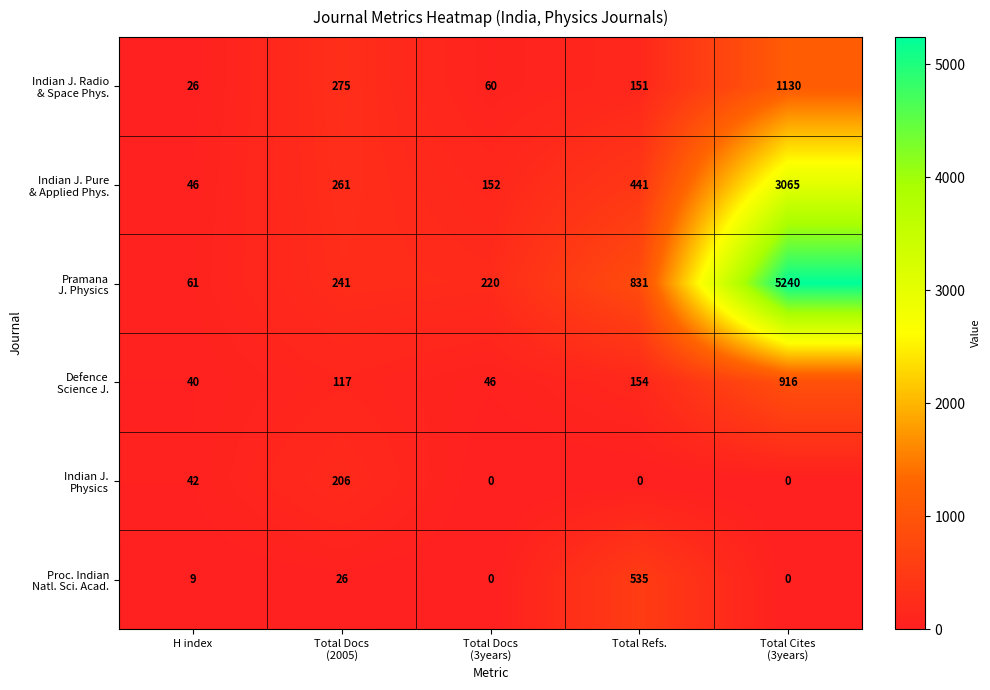

What is the spread (max minus min) of values at Total Refs.?

831